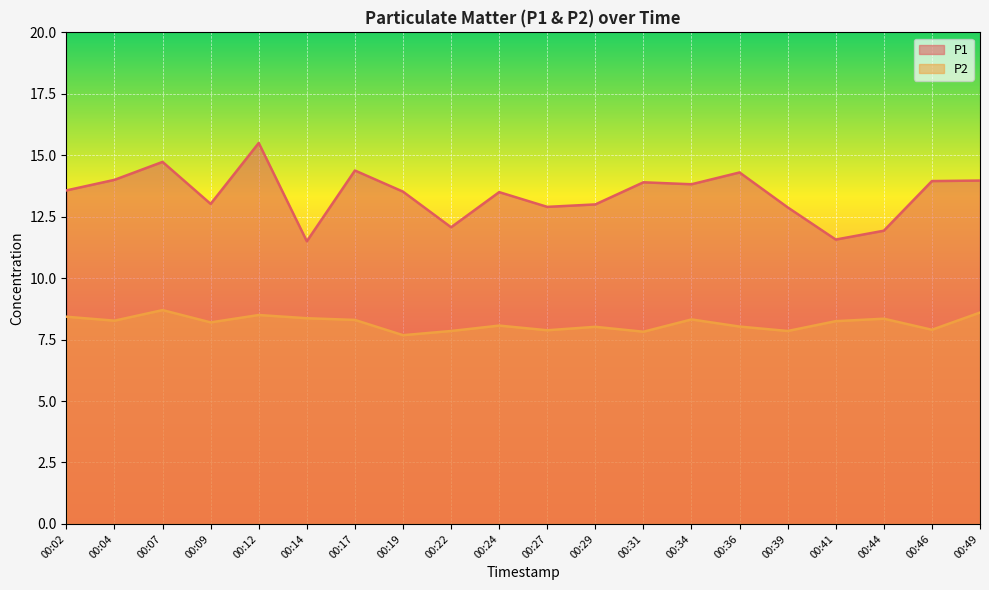

Rank the series by their average value, from highest to lowest.

P1, P2